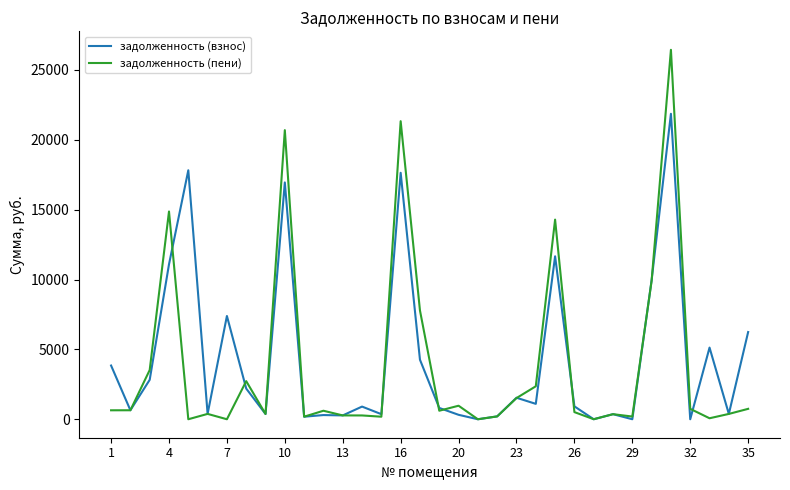

Which series ends up on top after the final intersection of задолженность (взнос) and задолженность (пени)?

задолженность (взнос)